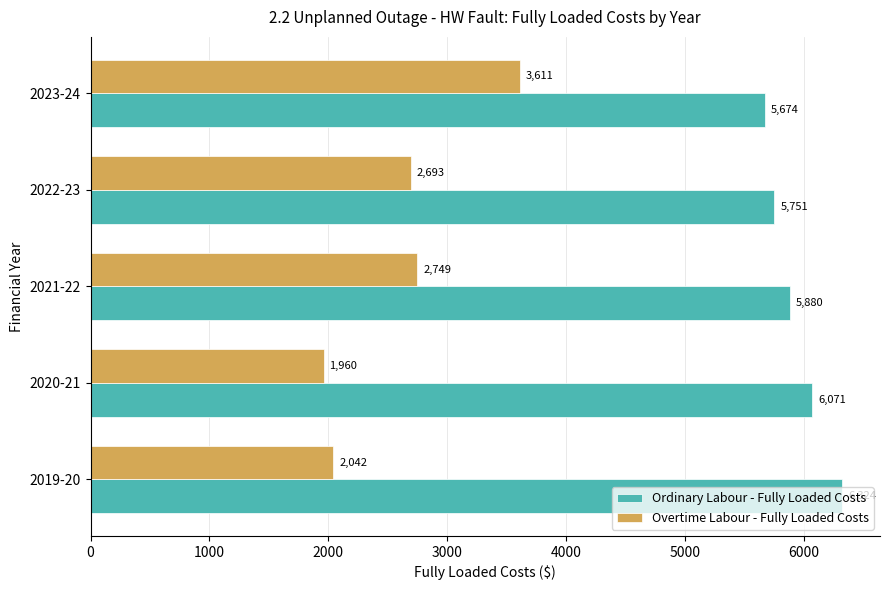

What is the difference between the maximum and minimum values in the Overtime Labour - Fully Loaded Costs series?

1651.4